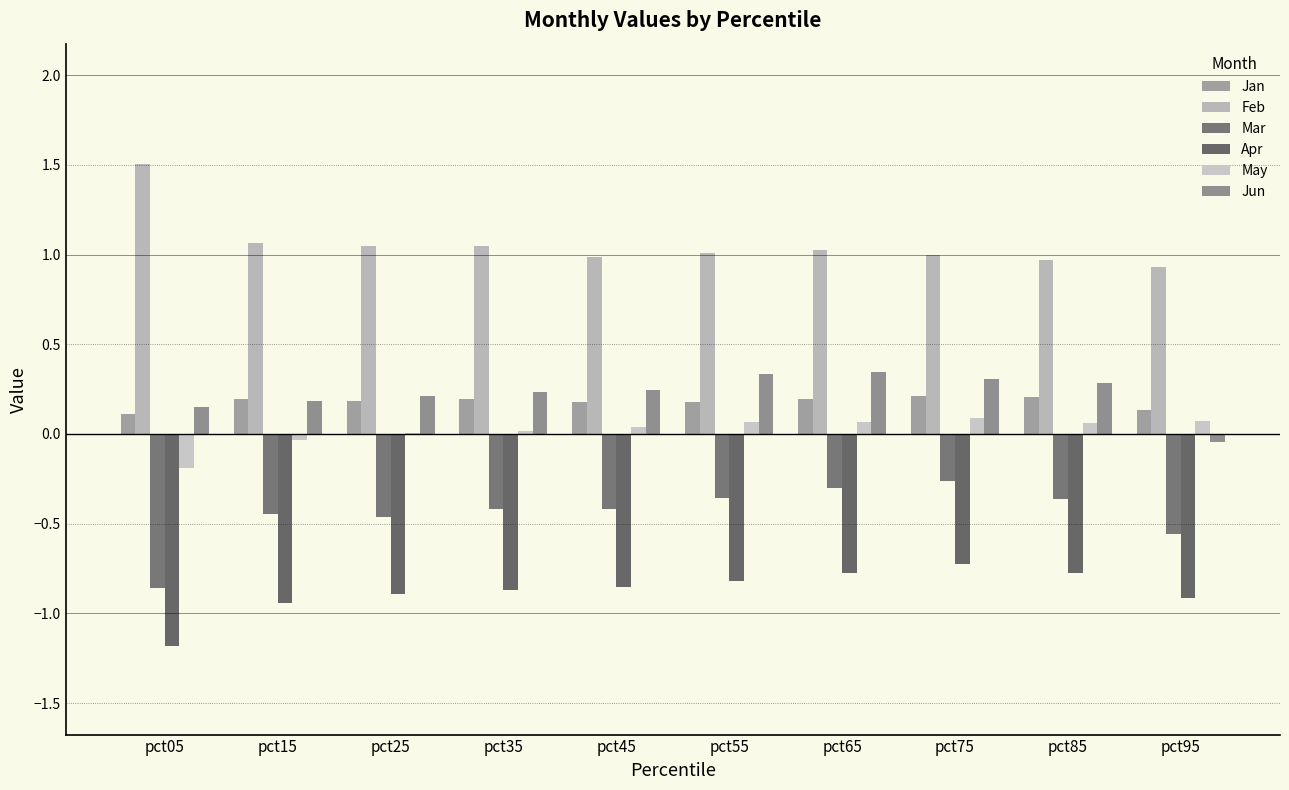

What is the average value of the Apr series?

-0.9